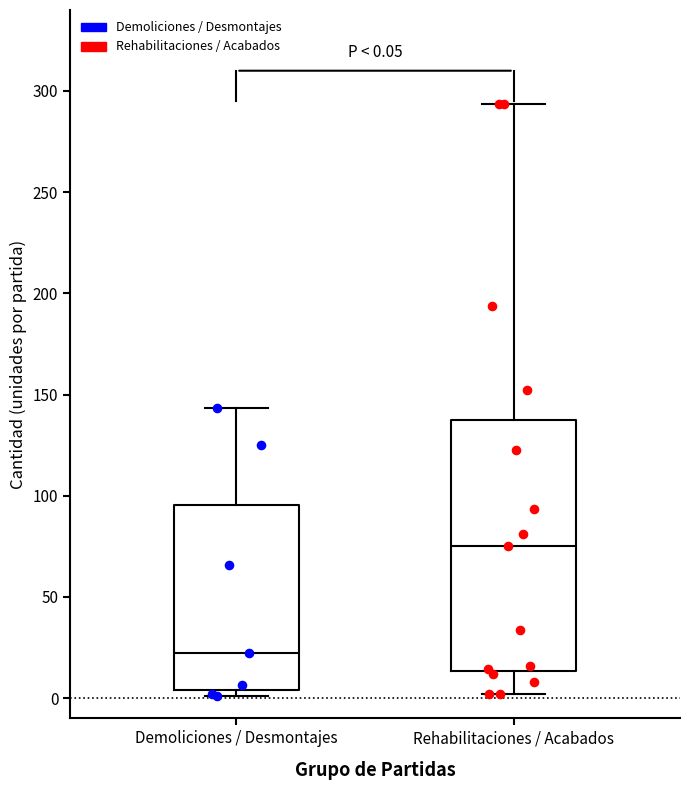

Which box has the highest median line?

Rehabilitaciones / Acabados